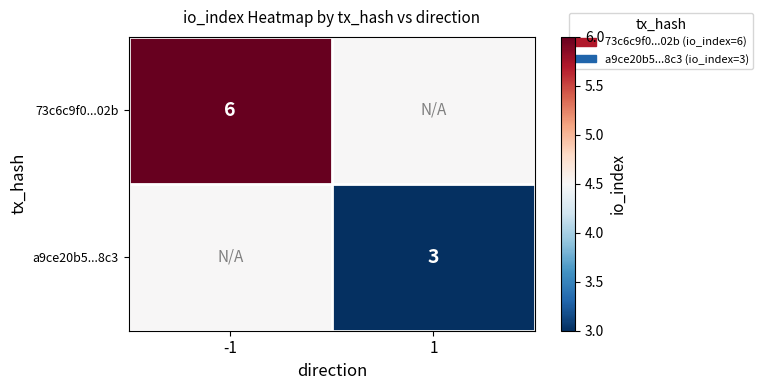

True or false: 73c6c9f0...02b has a value of 6.0 at -1.

True